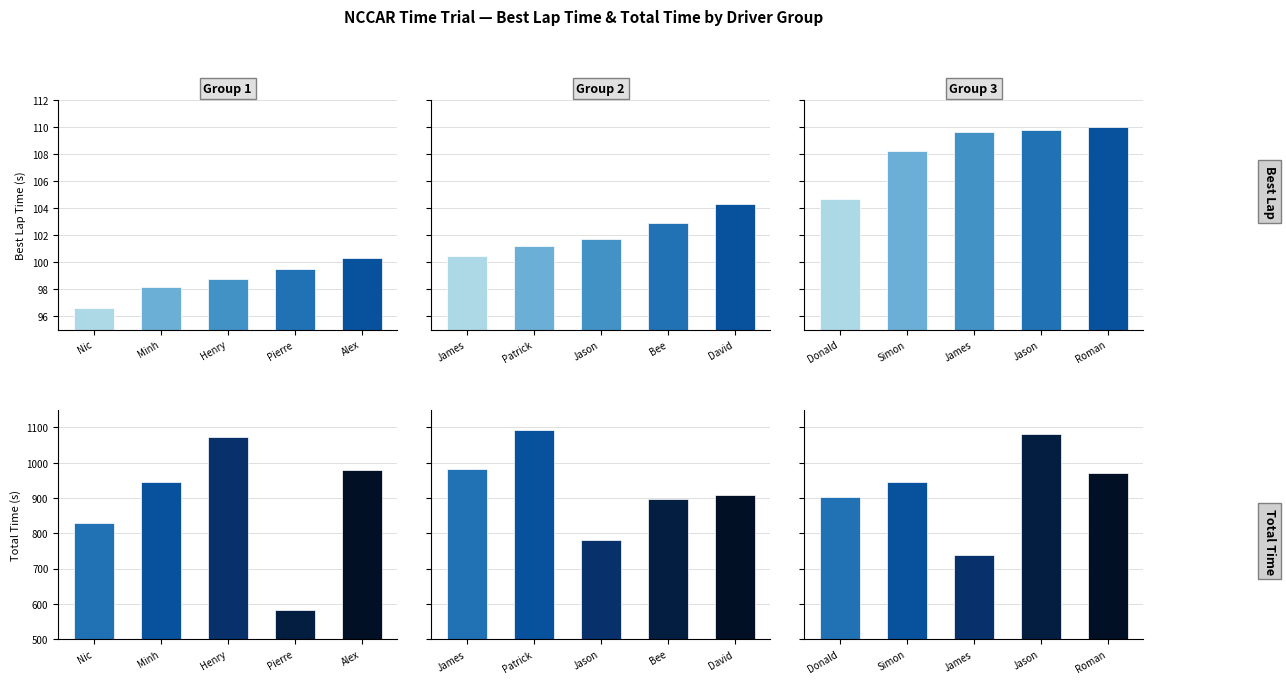

Between Alex Lesniak and Patrick Costa, which is larger?

Patrick Costa